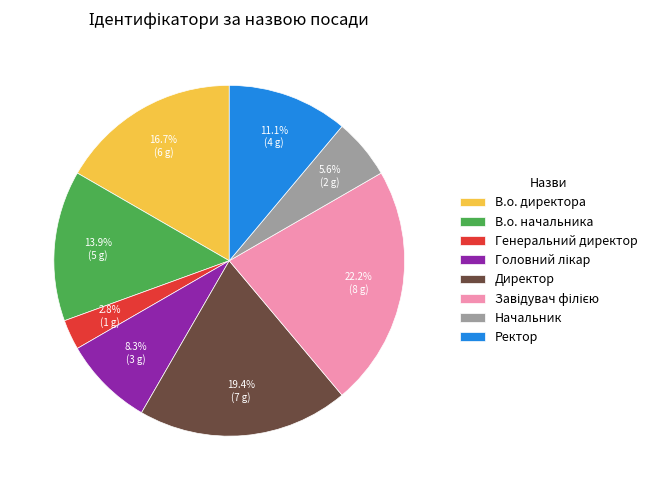

Approximately how many times larger is the value at В.о. начальника compared to Директор?

0.7